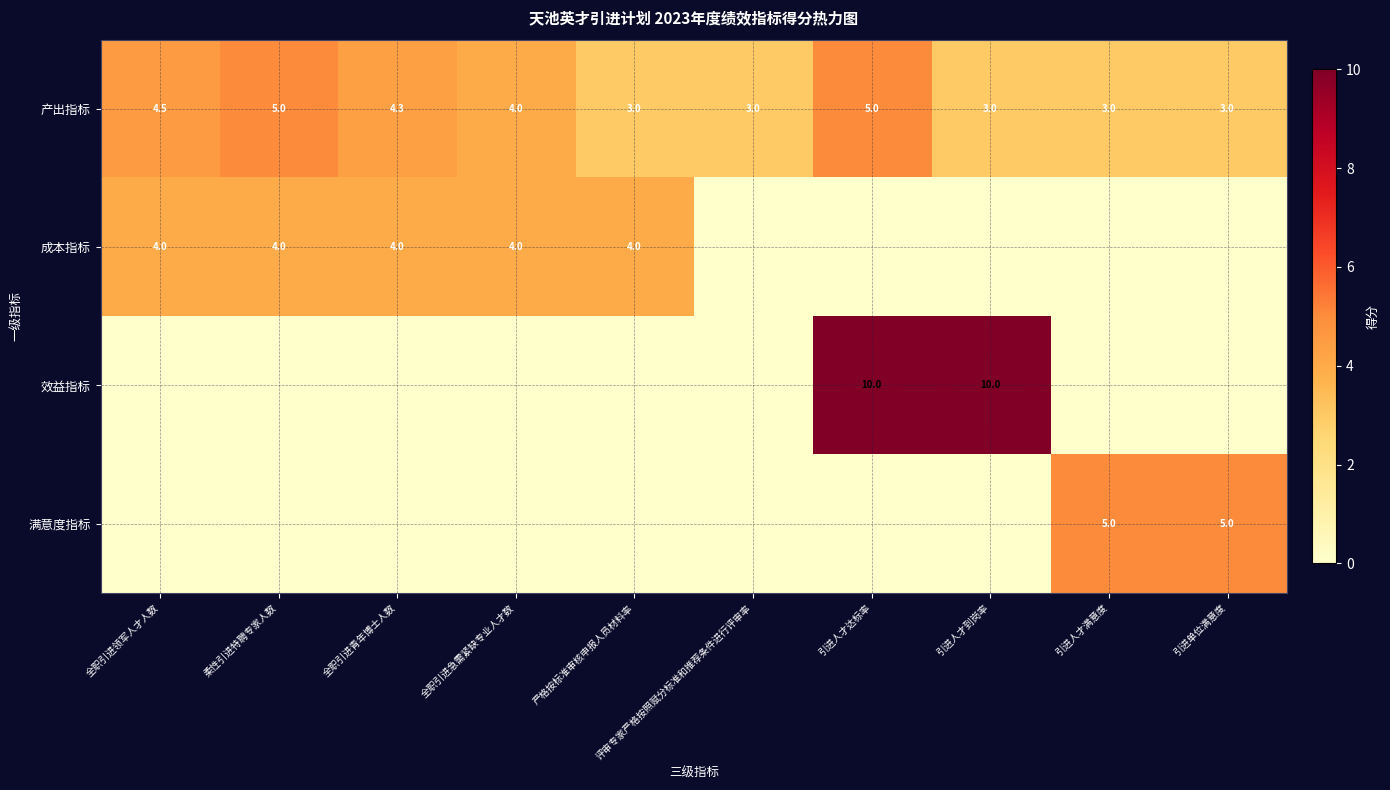

What is the sum of the 产出指标 values at 引进人才到岗率 and 柔性引进特聘专家人数?

8.0